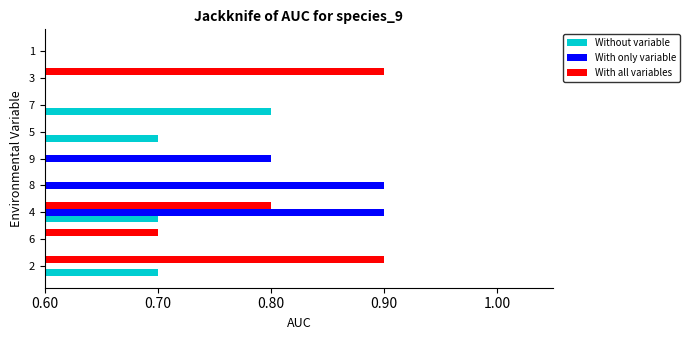

What is the difference between the Without variable values at 7 and 8?

0.2